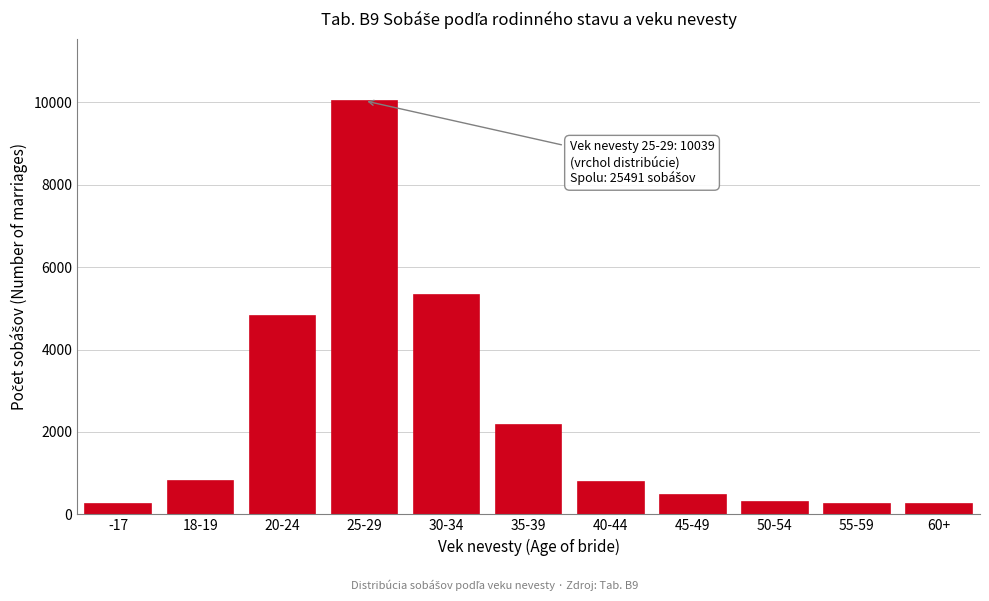

What is the label of the 4th bar from the right?

45-49